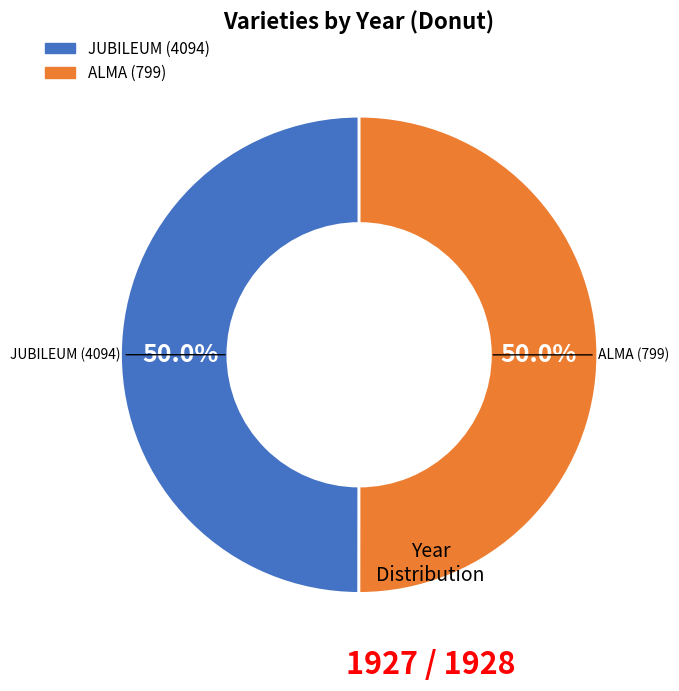

What portion of the pie excludes JUBILEUM (4094)?

50.0%